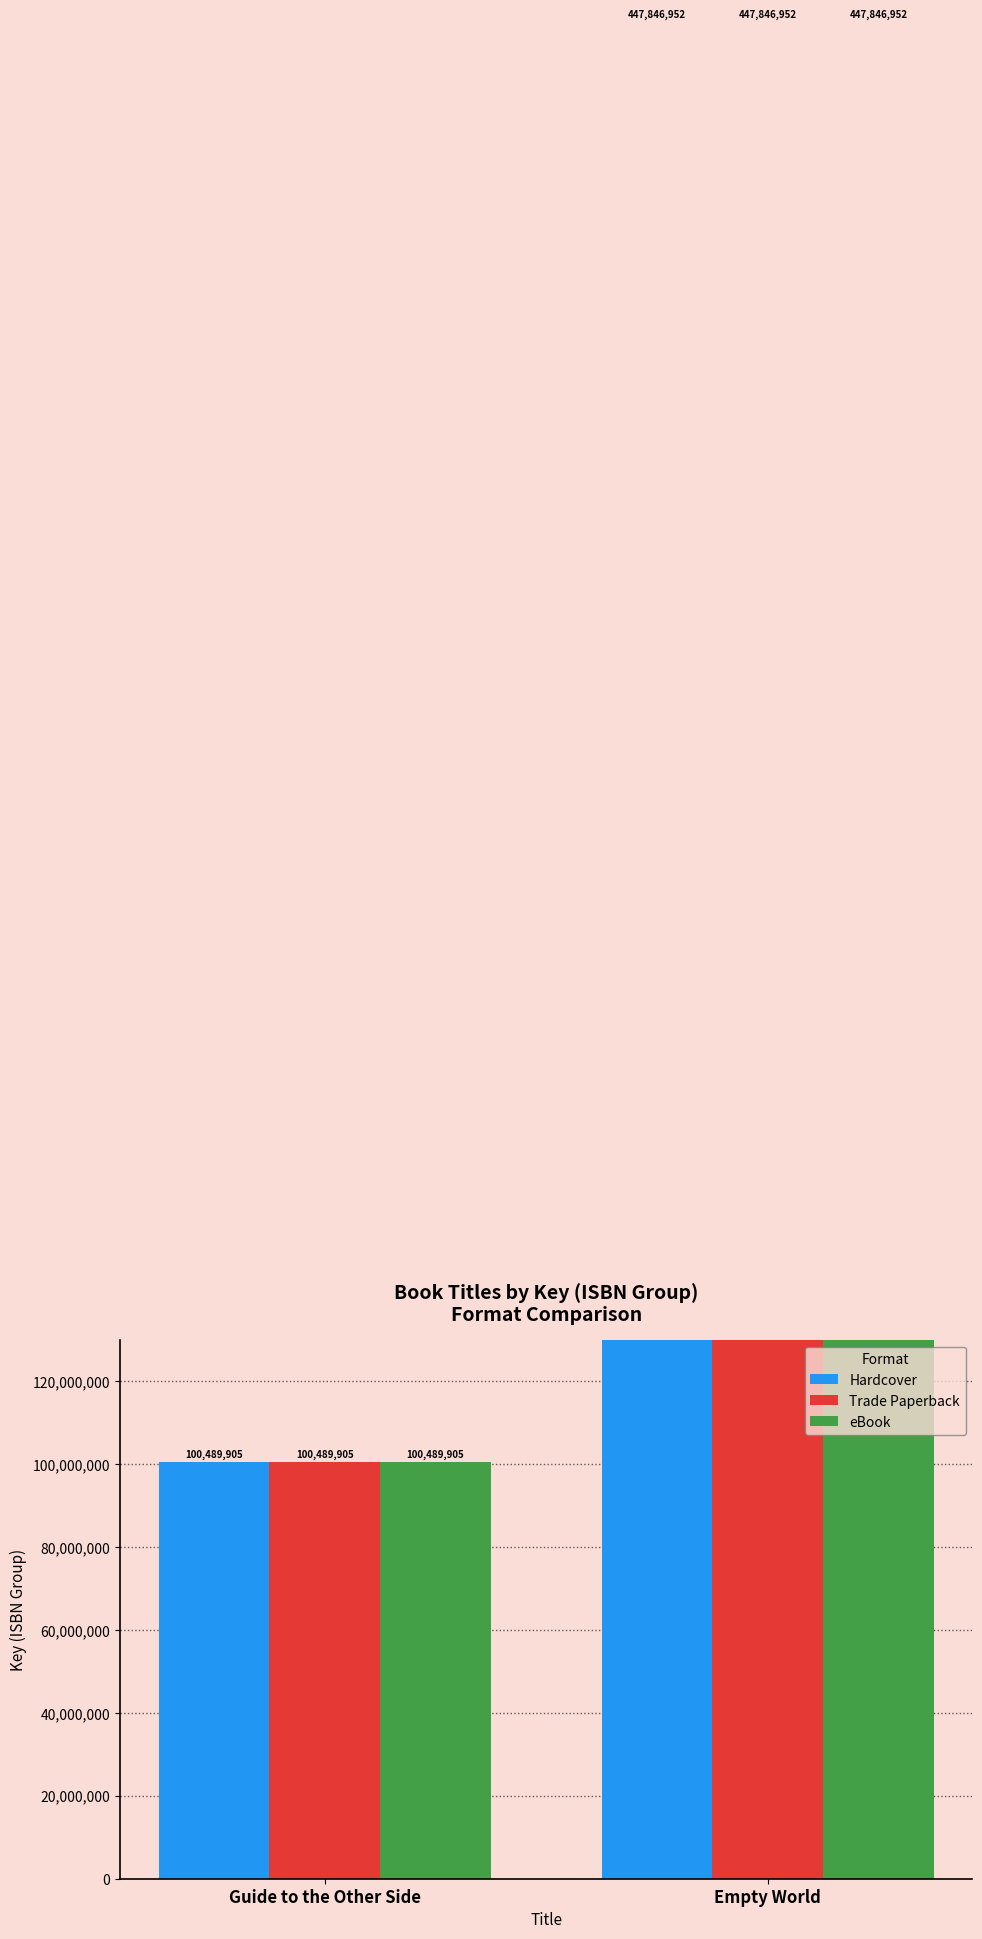

How many bars are there in each group?

3